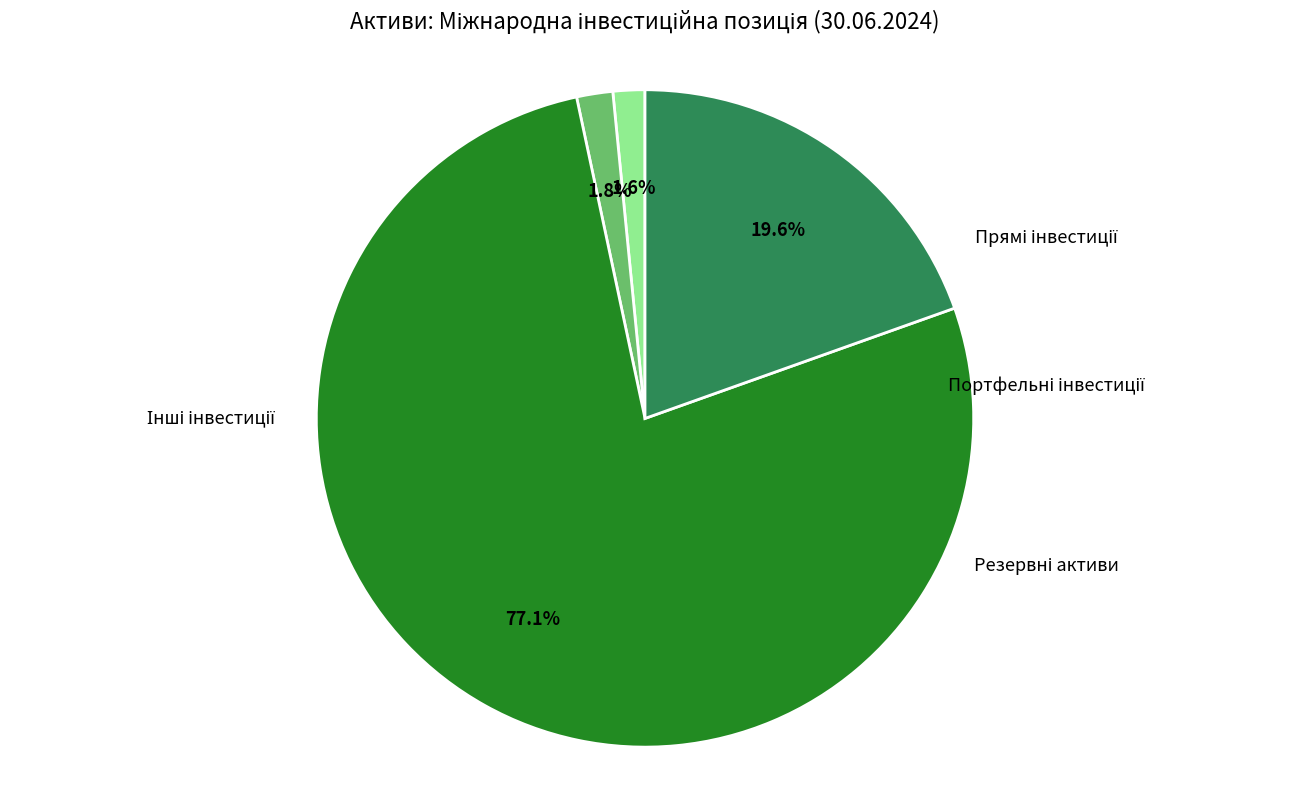

Does any single category account for the majority?

Yes